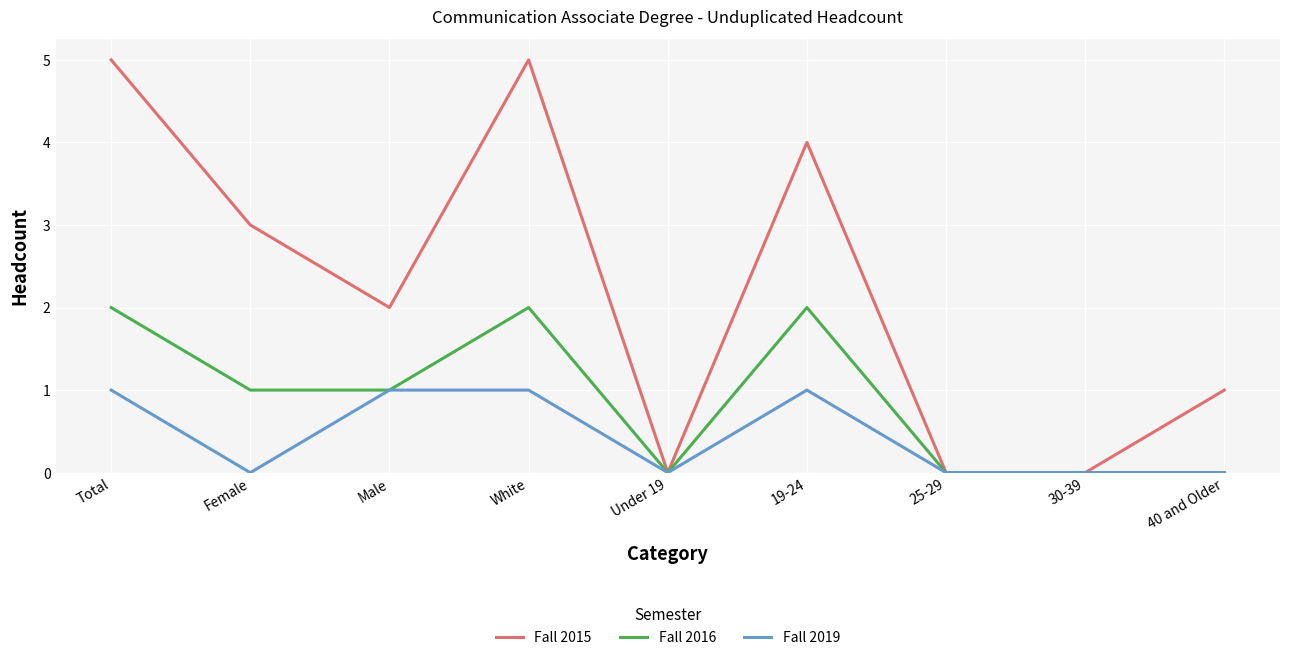

What is the difference between the Fall 2019 values at White and 25-29?

1